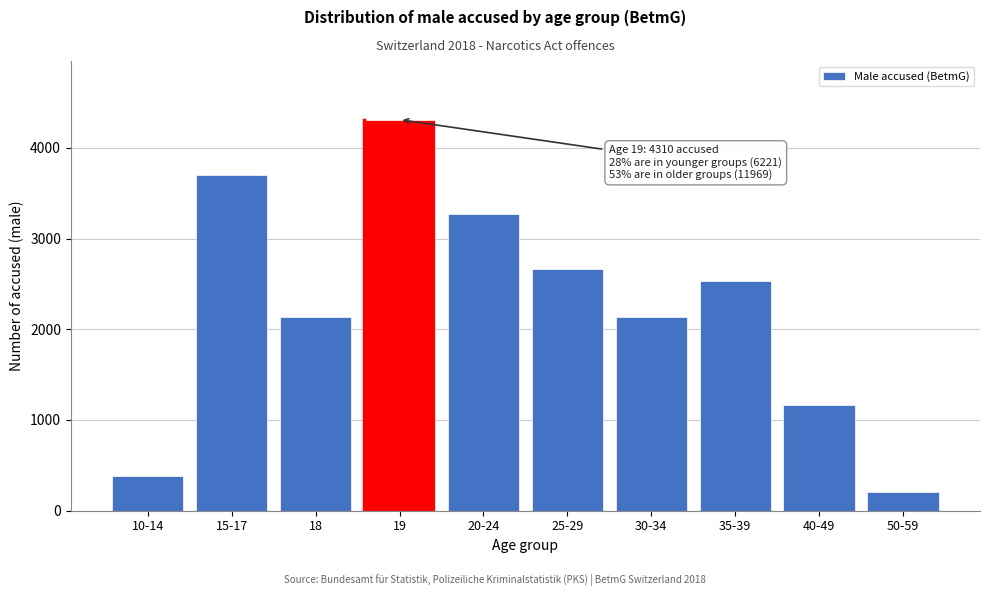

What is the minimum value shown in the chart?

201